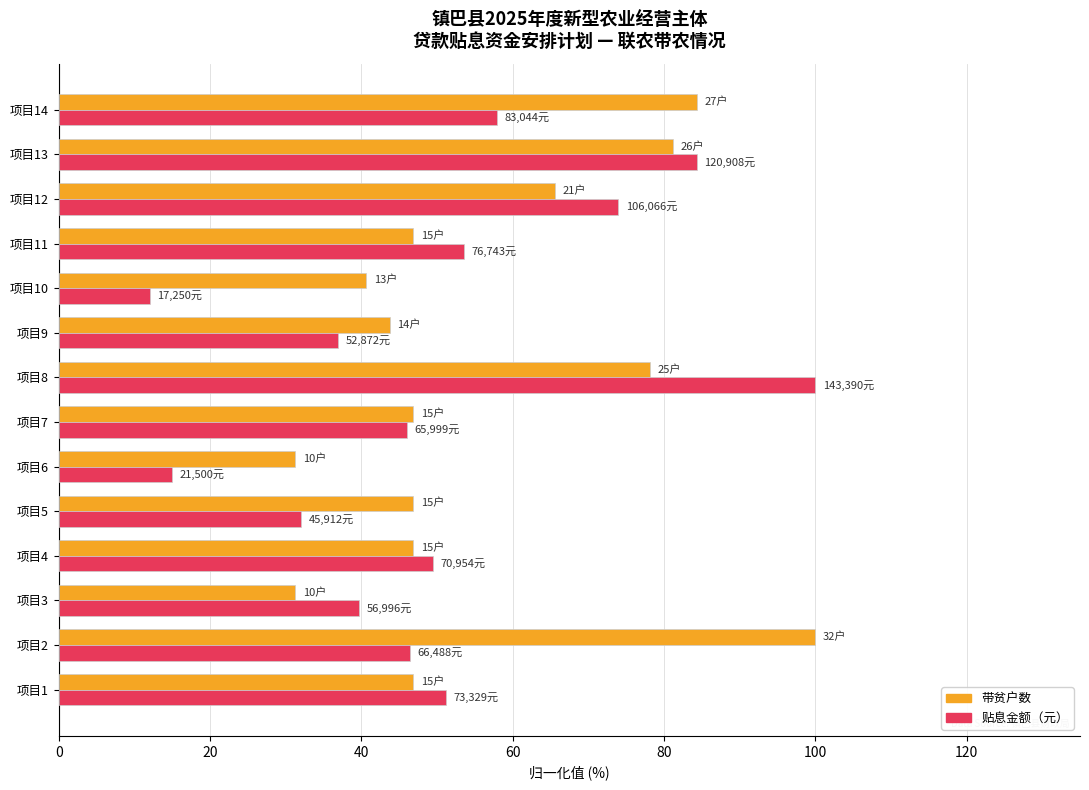

What is the average value of the 贴息金额（元） series?

49.9